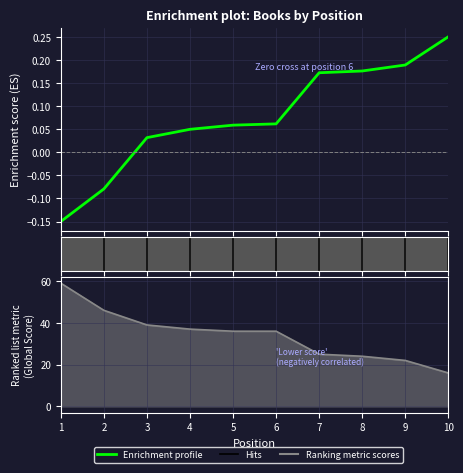

What is the spread (max minus min) of values at 2?

46.1